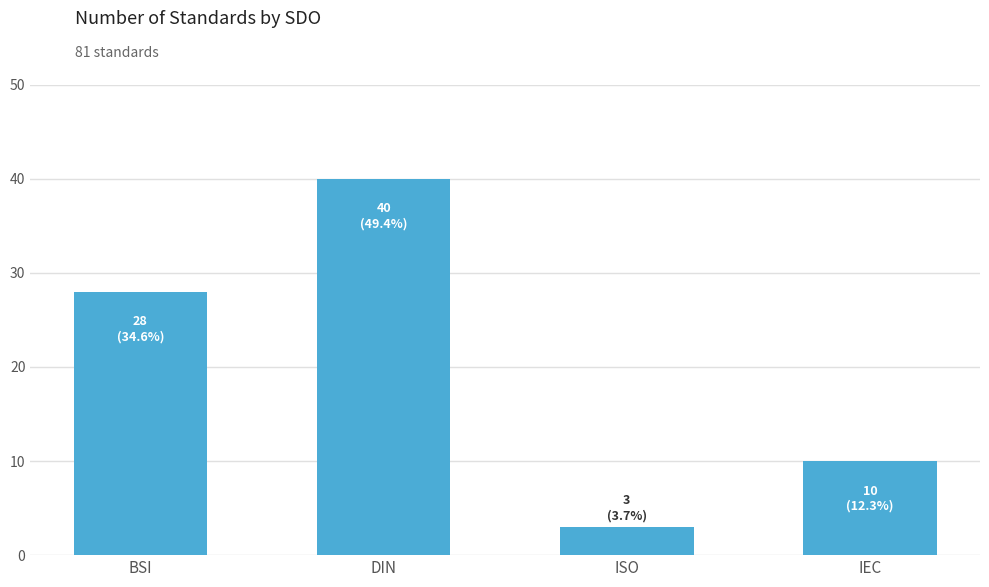

Reading left to right, transcribe all the data shown in this chart.

28	40	3	10